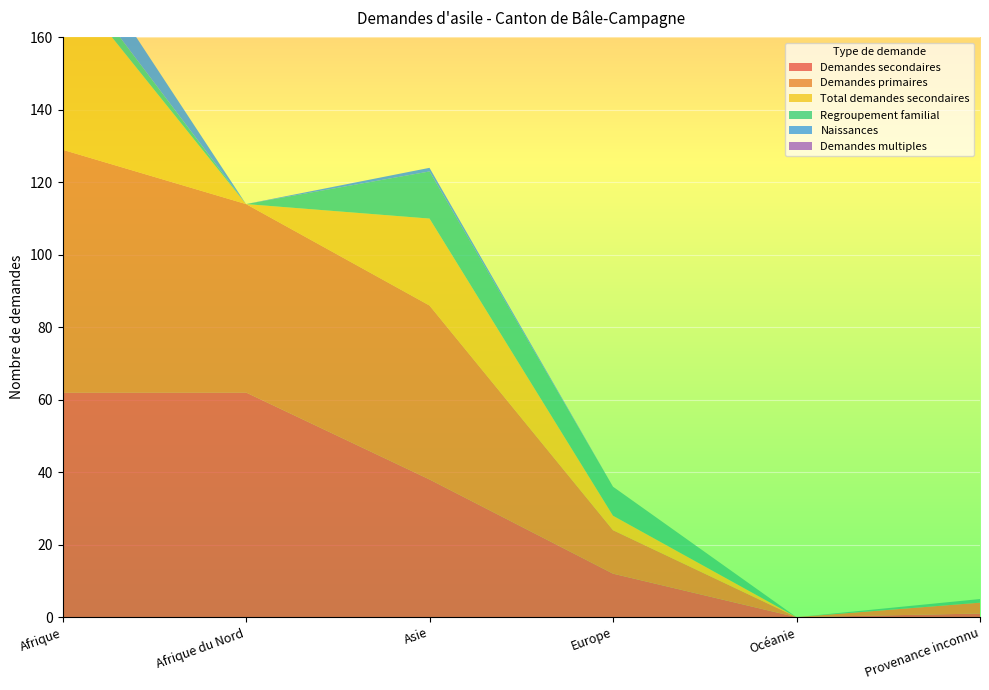

Reading left to right, what are all the values shown in this chart?

Demandes secondaires: 62	62	38	12	0	1
Demandes primaires: 67	52	48	12	0	3
Total demandes secondaires: 48	0	24	4	0	0
Regroupement familial: 4	0	13	8	0	1
Naissances: 10	0	1	0	0	0
Demandes multiples: 0	0	0	0	0	0